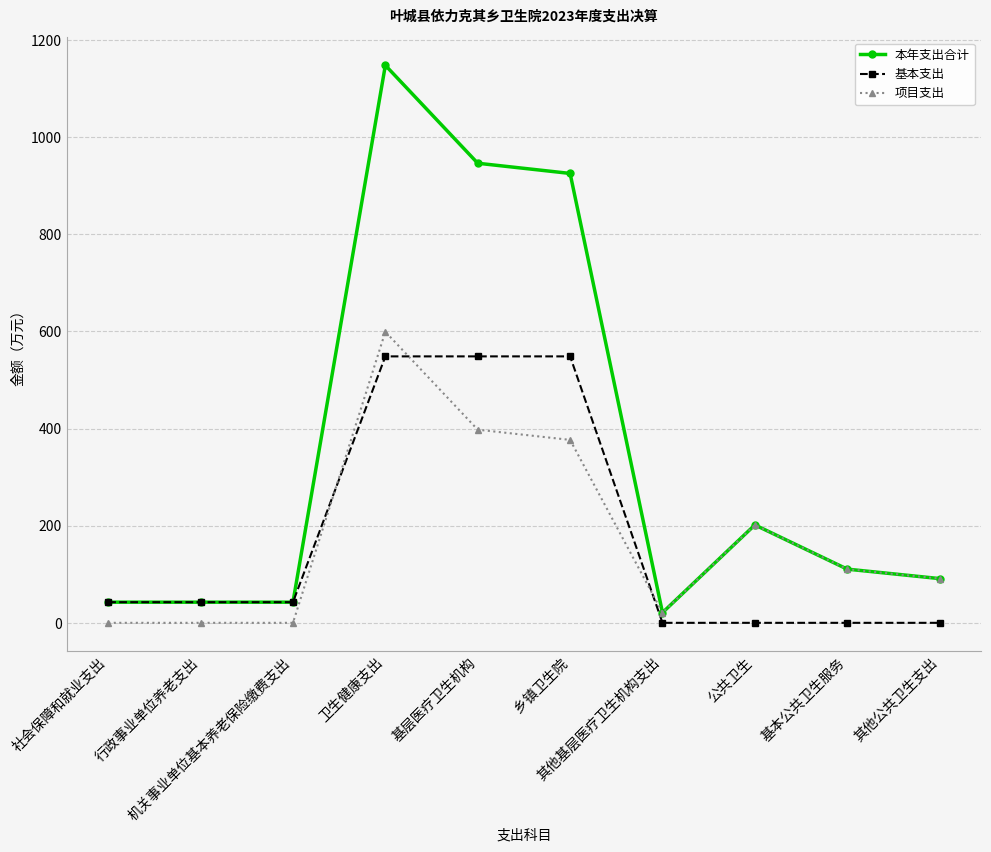

What is the label of the 9th point from the left?

基本公共卫生服务